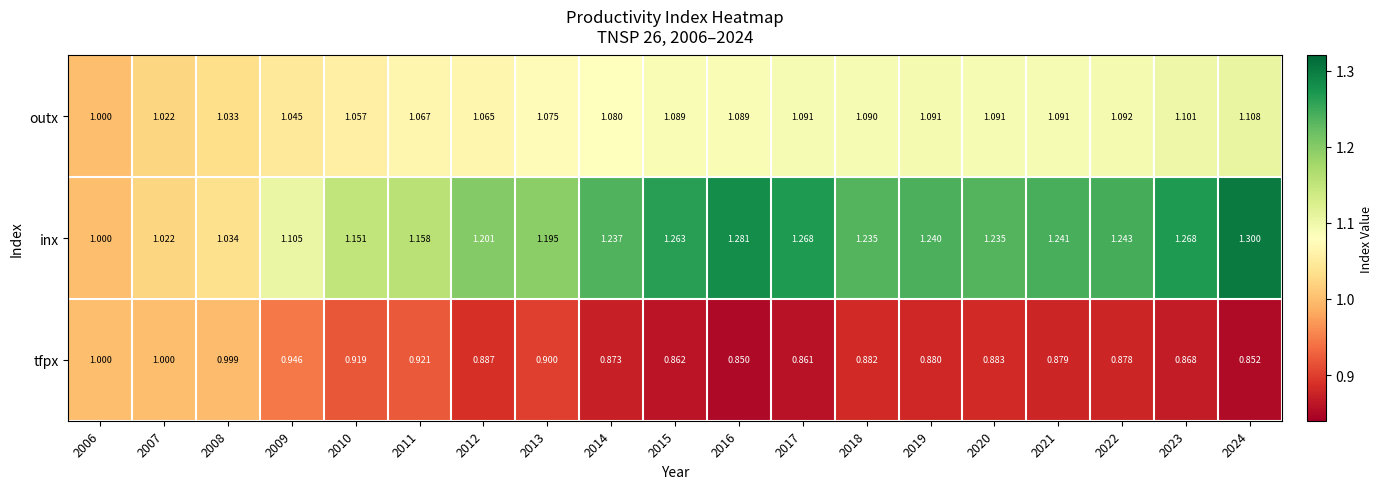

How many distinct data groups are displayed?

3